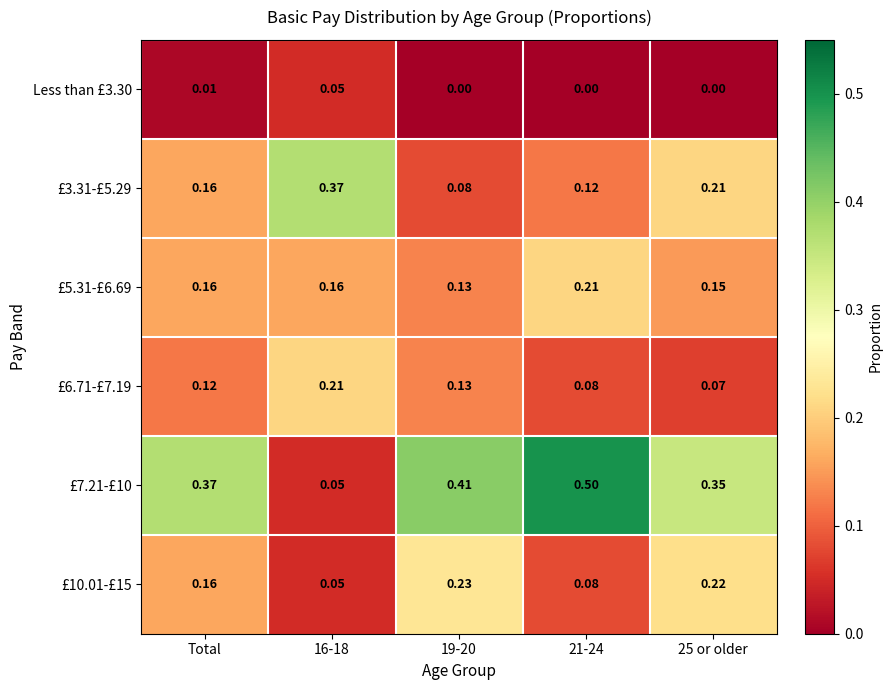

What is the total value across all series at Total?

1.0